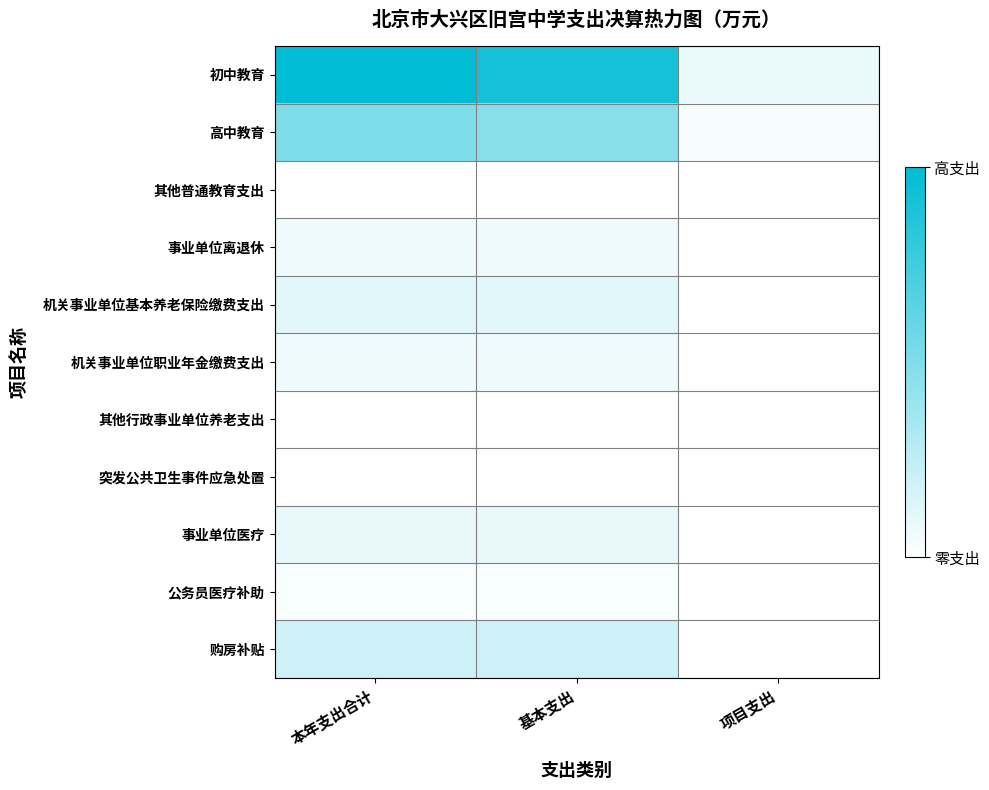

Reading right to left, extract all data points from this chart.

初中教育: 项目支出=0.1	基本支出=0.9	本年支出合计=1.0
高中教育: 项目支出=0.0	基本支出=0.5	本年支出合计=0.5
其他普通教育支出: 项目支出=0.0	基本支出=0.0	本年支出合计=0.0
事业单位离退休: 项目支出=0.0	基本支出=0.1	本年支出合计=0.1
机关事业单位基本养老保险缴费支出: 项目支出=0.0	基本支出=0.1	本年支出合计=0.1
机关事业单位职业年金缴费支出: 项目支出=0.0	基本支出=0.1	本年支出合计=0.1
其他行政事业单位养老支出: 项目支出=0.0	基本支出=0.0	本年支出合计=0.0
突发公共卫生事件应急处置: 项目支出=0.0	基本支出=0.0	本年支出合计=0.0
事业单位医疗: 项目支出=0.0	基本支出=0.1	本年支出合计=0.1
公务员医疗补助: 项目支出=0.0	基本支出=0.0	本年支出合计=0.0
购房补贴: 项目支出=0.0	基本支出=0.2	本年支出合计=0.2